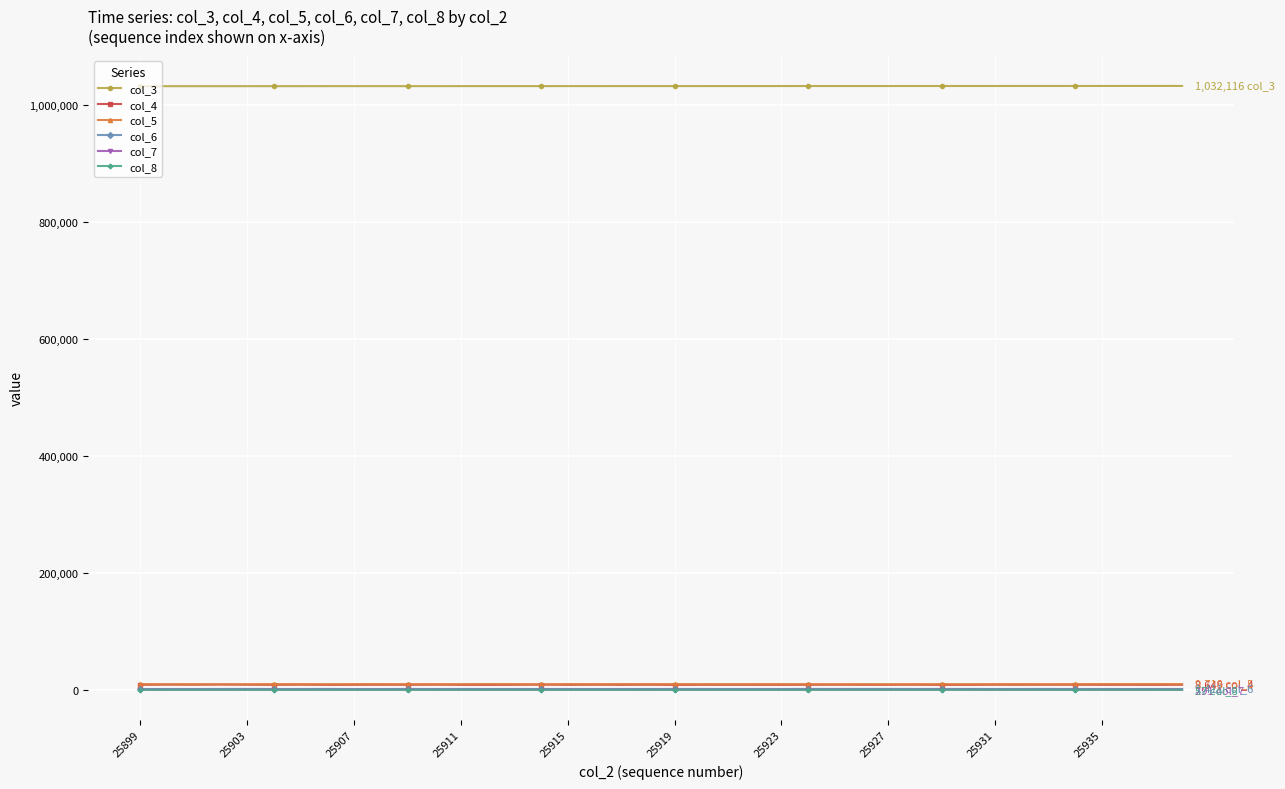

What are all the series names shown in the legend?

col_3, col_4, col_5, col_6, col_7, col_8